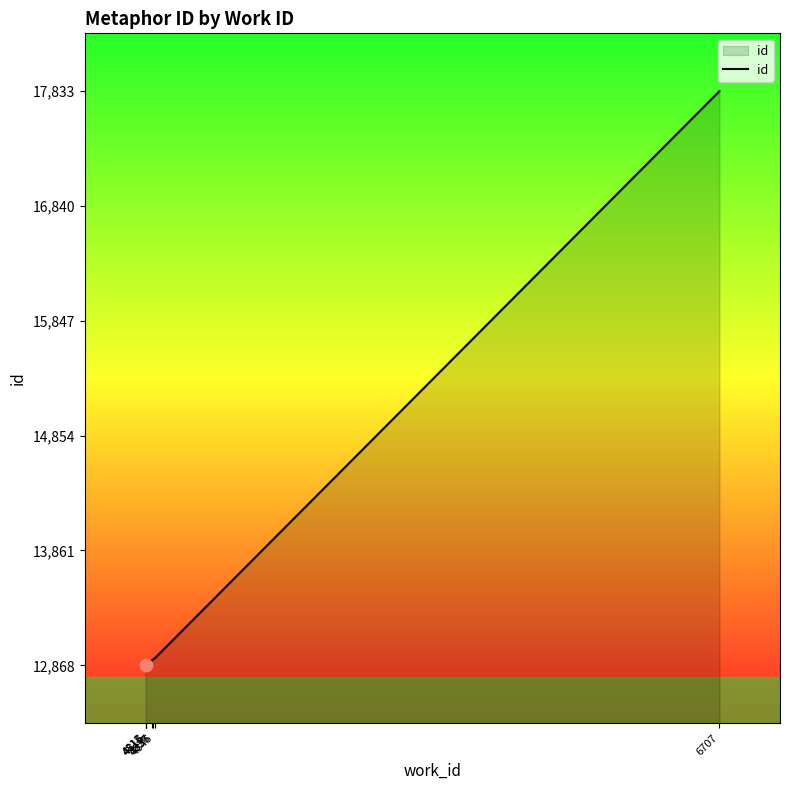

What is the ratio of the value at 4845 to the value at 4815?

1.0